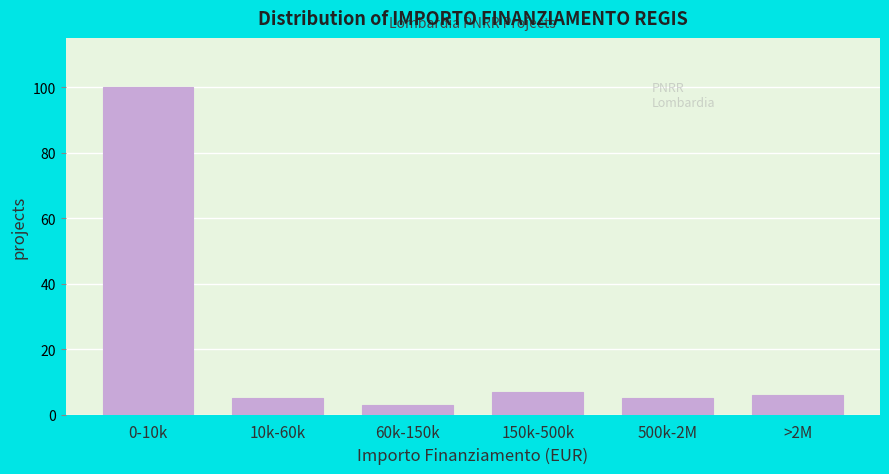

Reading left to right, extract all data points from this chart.

100	5	3	7	5	6